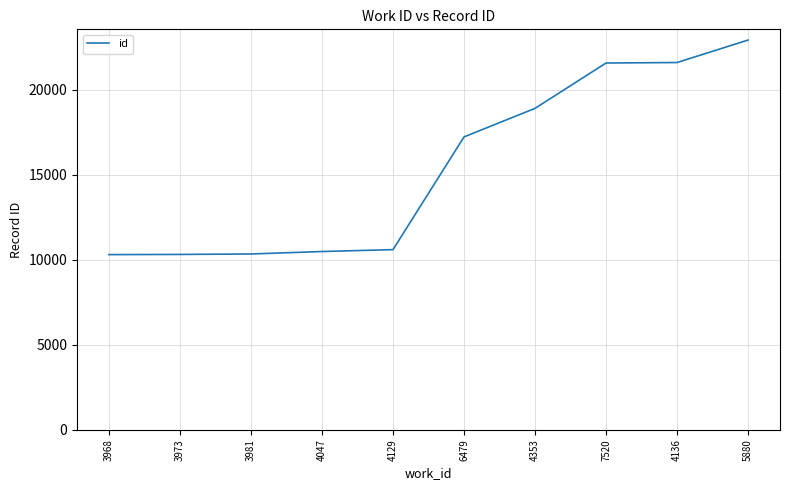

What is the change in value from 3973 to 4353?

+8595